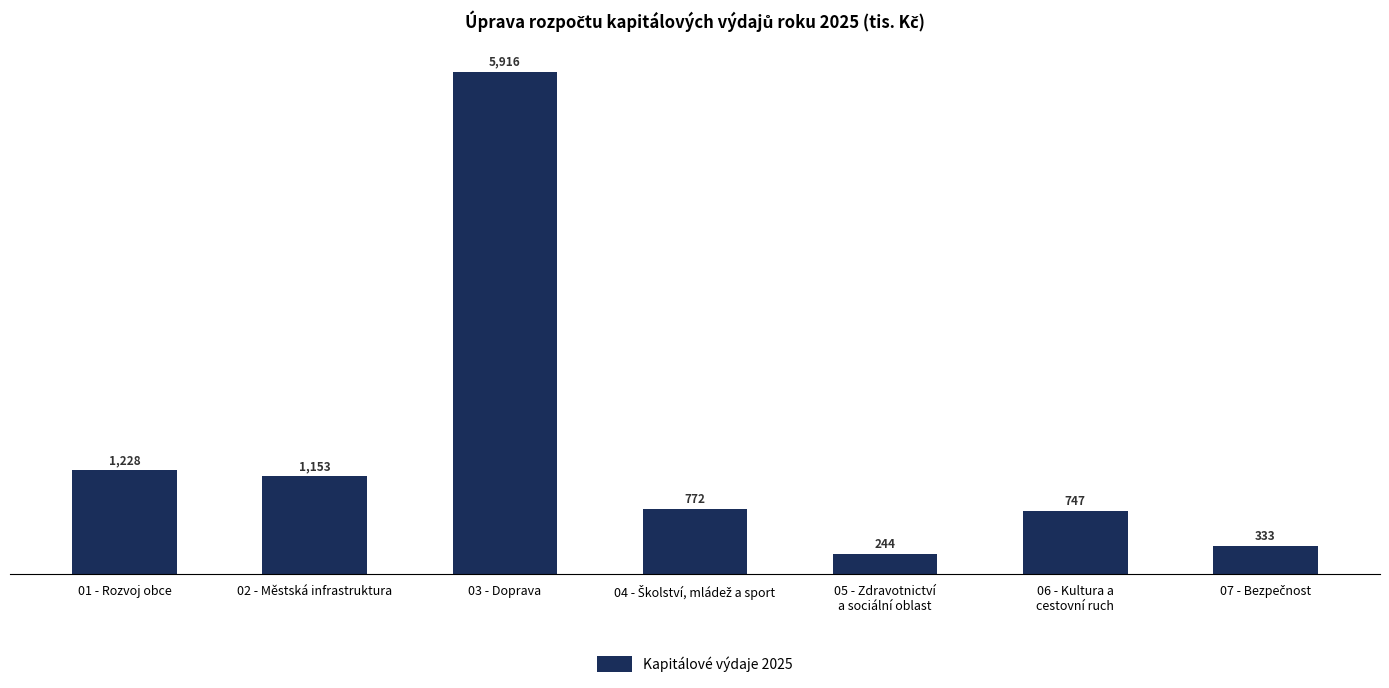

How many bars are there in total?

7